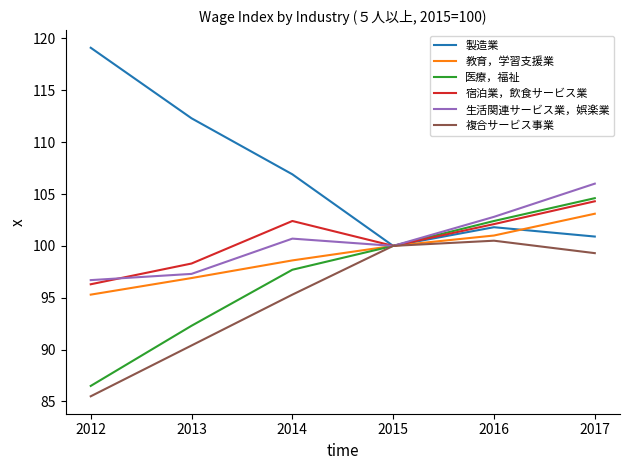

Where does the 製造業 series first go above 106?

2012